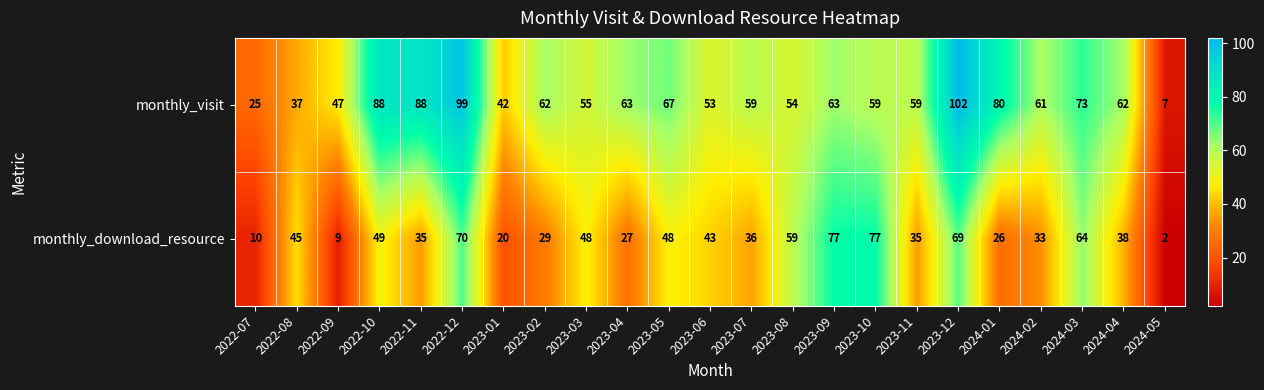

What is the sum of all monthly_download_resource values?

949